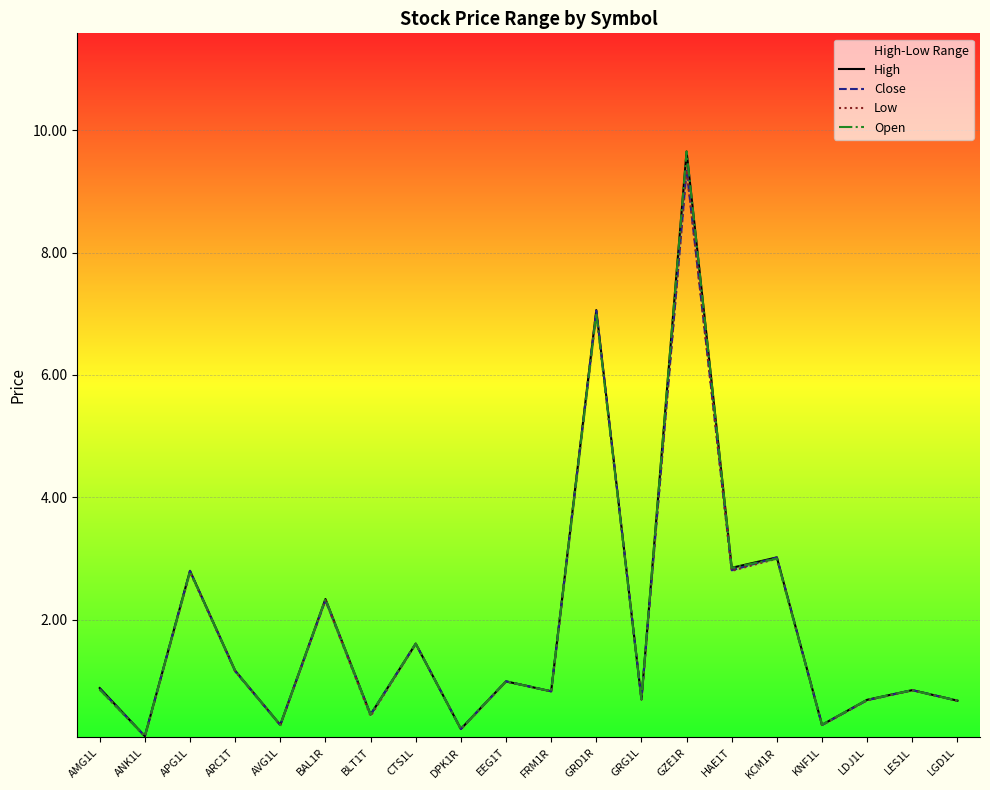

What is the label of the 11th point from the left?

FRM1R